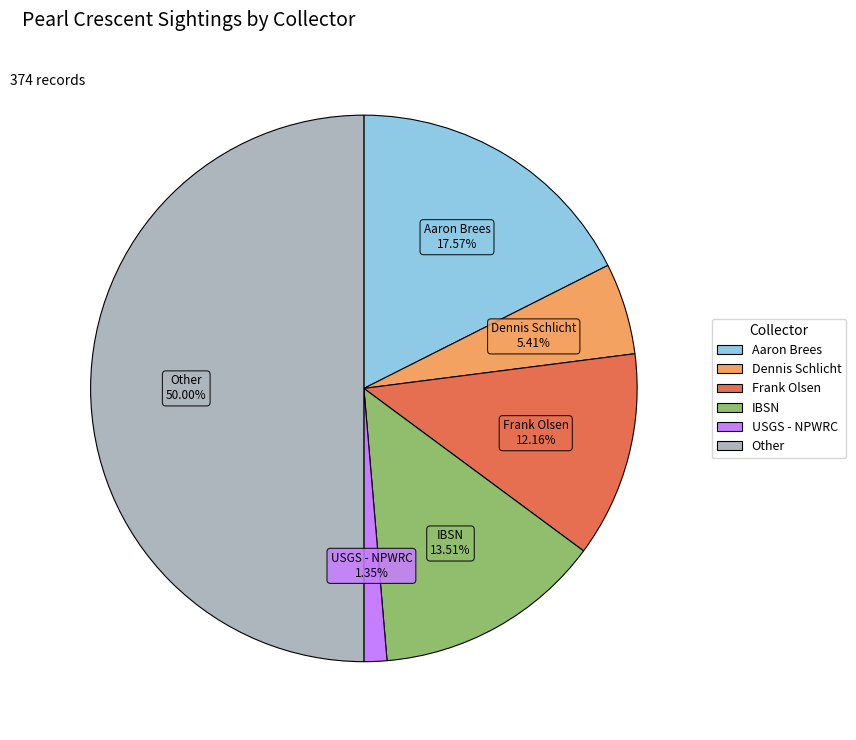

To the nearest percent, what portion does IBSN represent?

14%